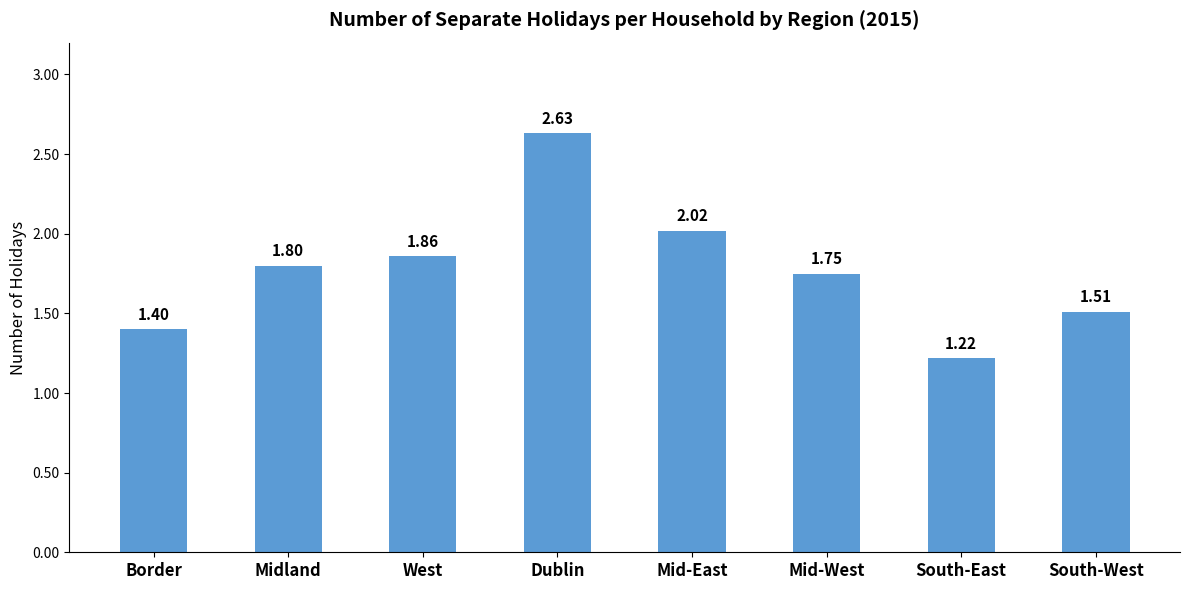

What is the ratio of the value at West to the value at Border?

1.3